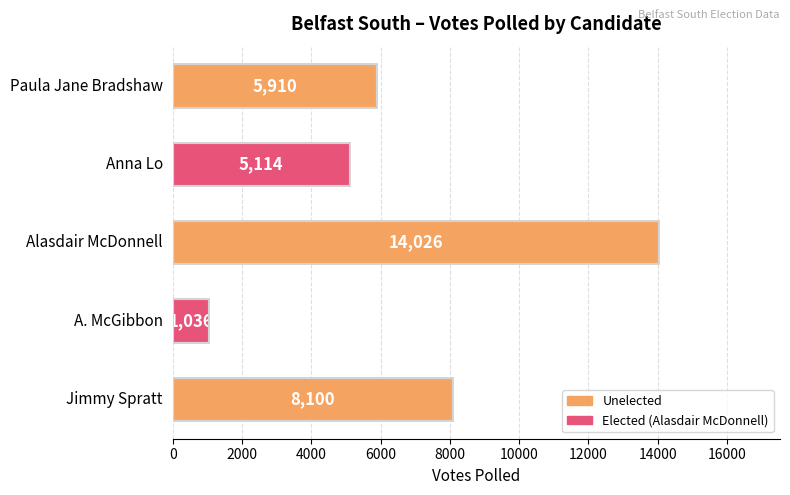

How many distinct data groups are displayed?

1